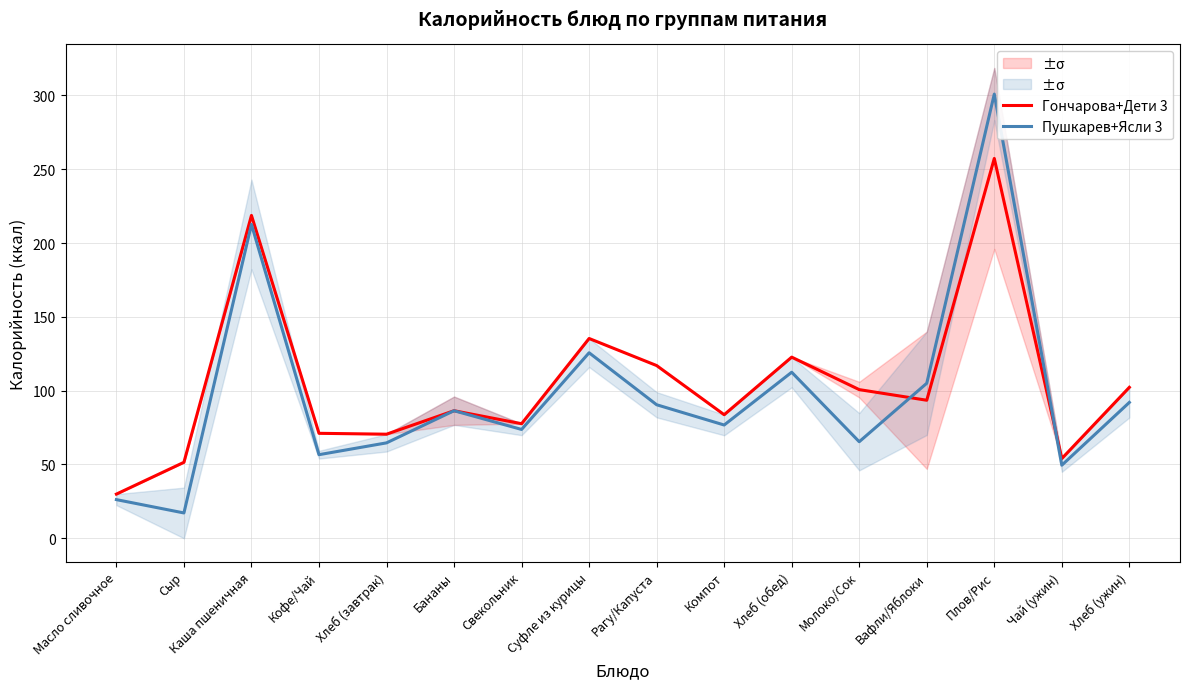

What is the sum of the Пушкарев+Ясли 3 values at Кофе/Чай and Чай (ужин)?

106.1